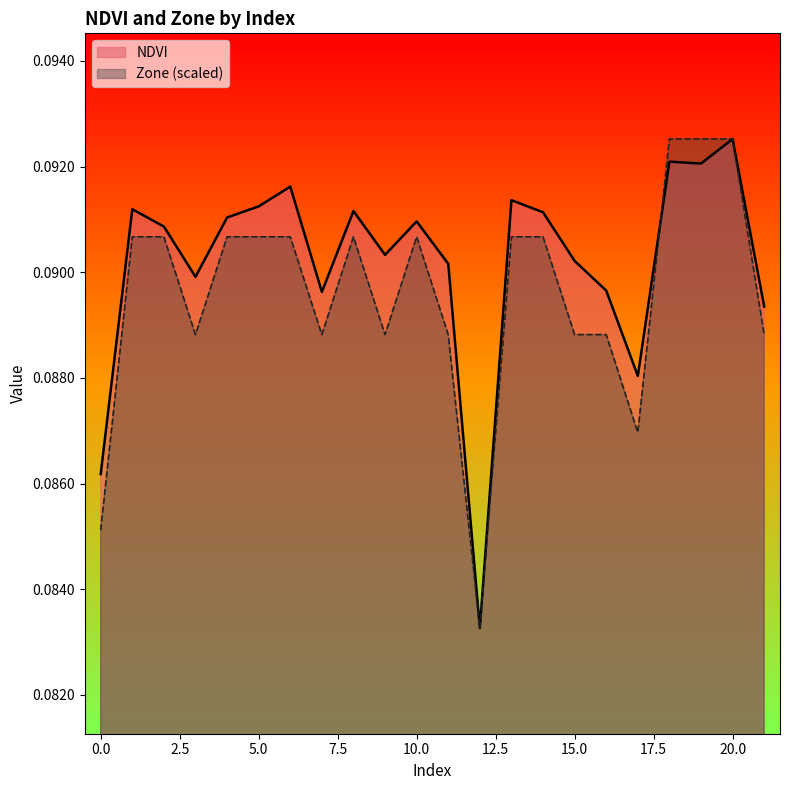

What is the value of the NDVI point at the 21st from the left?

0.1